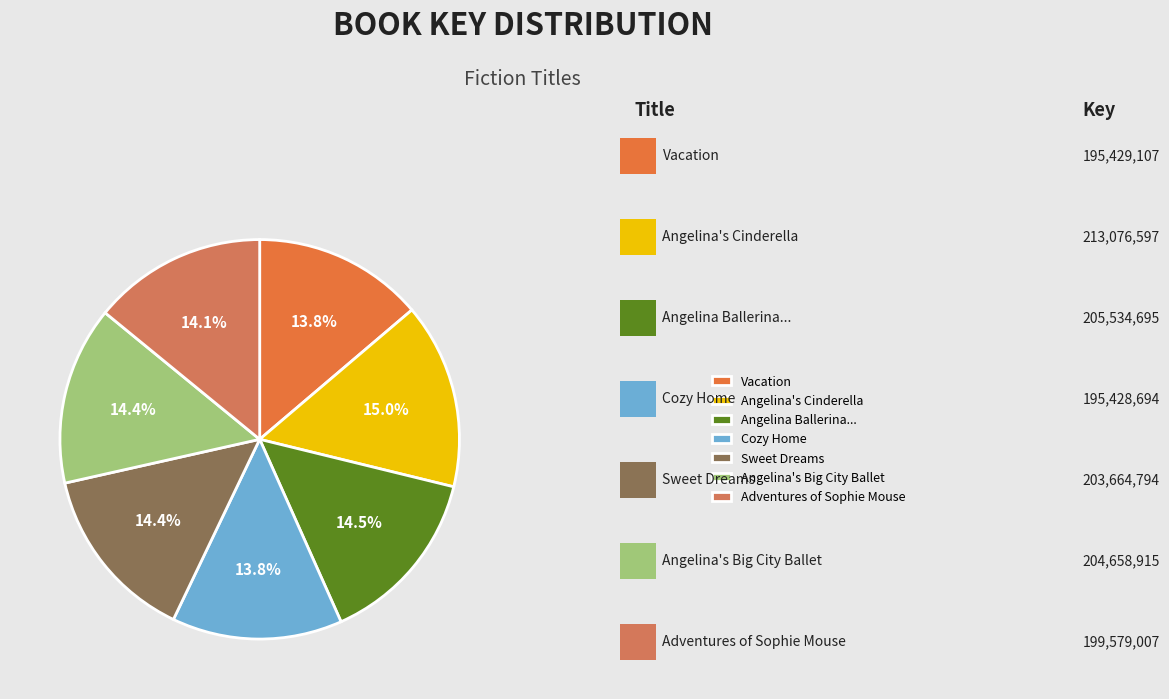

Rank the categories by value from lowest to highest.

Cozy Home, Vacation, Adventures of Sophie Mouse, Sweet Dreams, Angelina's Big City Ballet, Angelina Ballerina and the Dancing Princess, Angelina's Cinderella